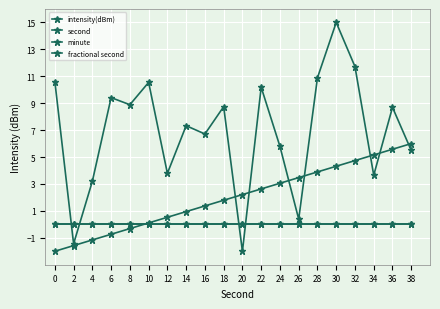

True or false: minute and intensity(dBm) intersect in this chart.

True